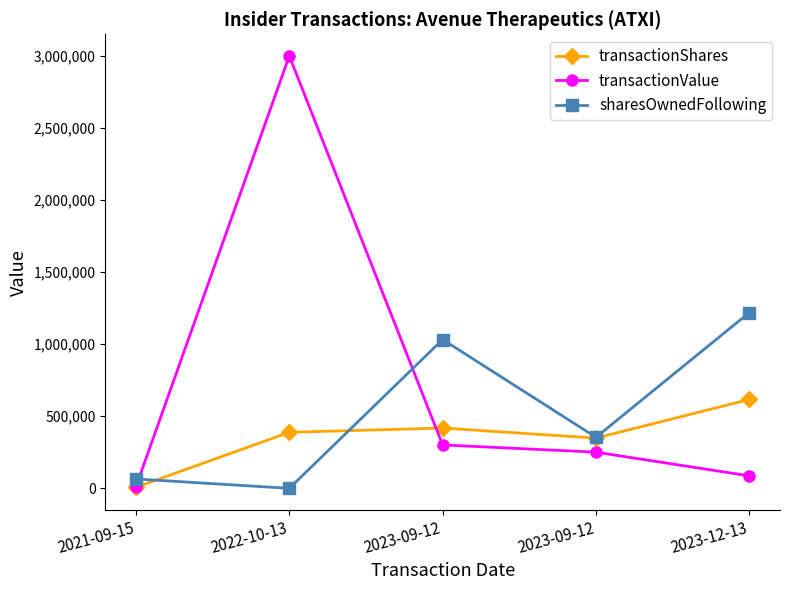

What is the sum of the transactionShares values at 2023-09-12 and 2022-10-13?

807298